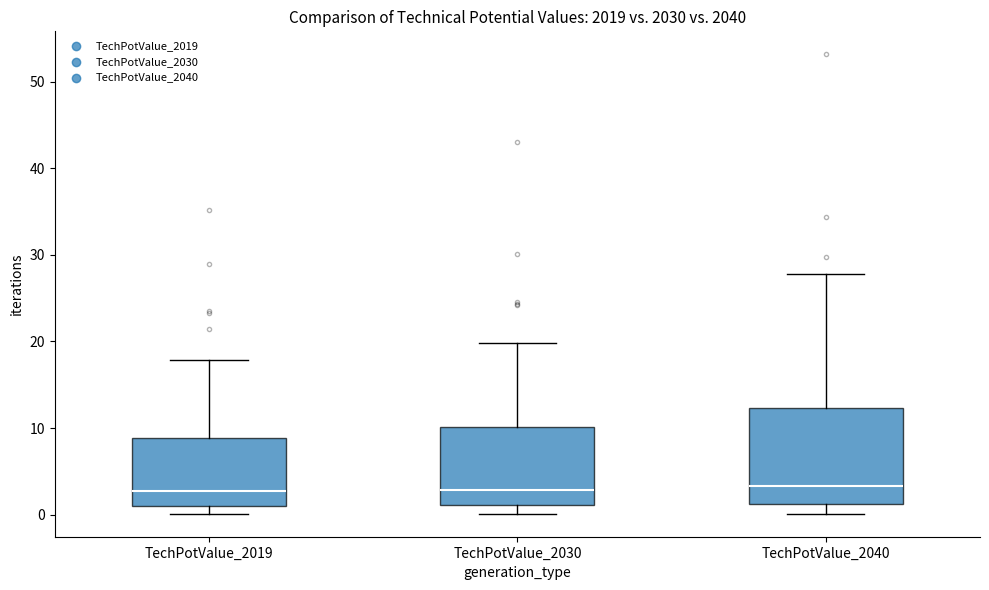

Reading left to right, transcribe this box plot: for each box, give where its median line is, the range the box spans, and where its two whiskers end, as read against the y-axis. The values are not printed on the chart, so give them approximately, as read against the axis.

TechPotValue_2019: median 3, box 1 to 9, whiskers 0 to 18
TechPotValue_2030: median 3, box 1 to 10, whiskers 0 to 20
TechPotValue_2040: median 3, box 1 to 12, whiskers 0 to 28